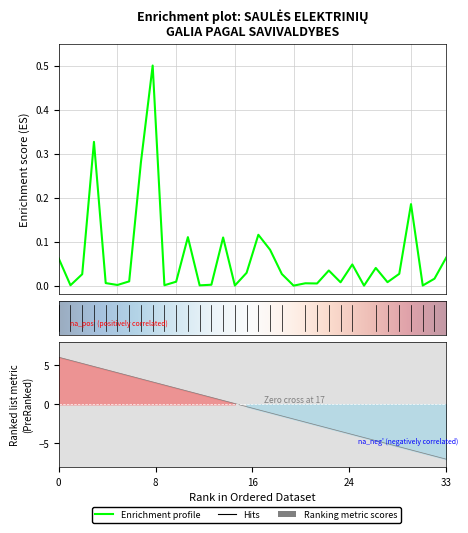

Is it true that the value at Panevėžio m. is 0.0?

False